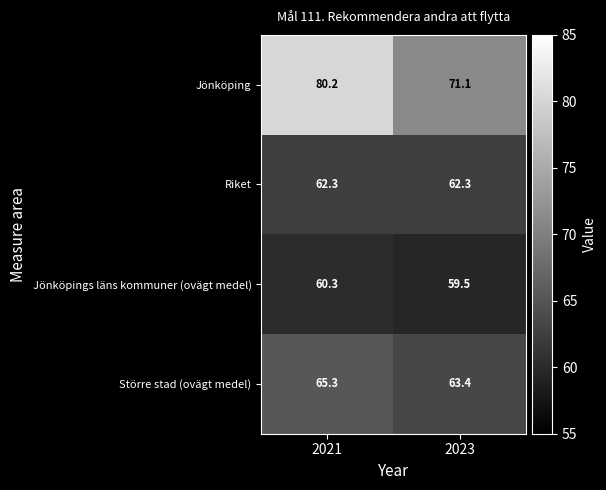

At which category does the chart reach its peak across all series?

2021